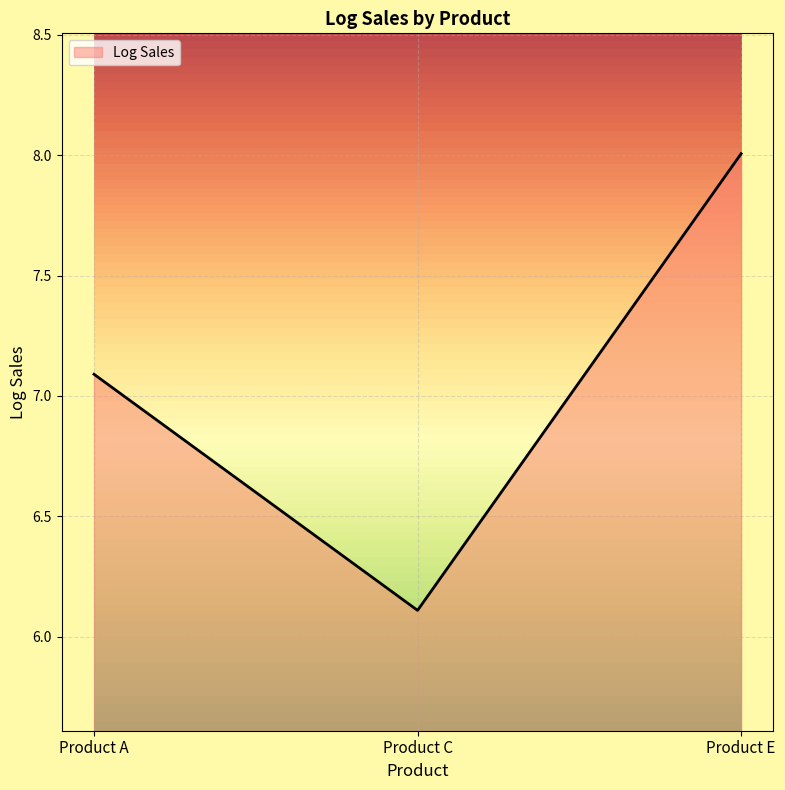

Reading left to right, what are all the values shown in this chart?

7.1	6.1	8.0